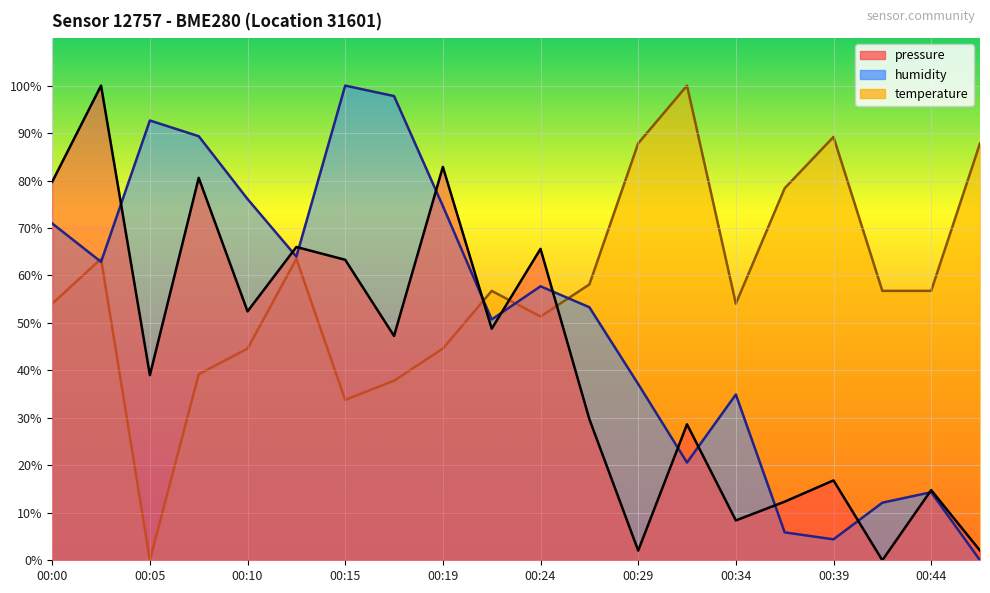

List the series in order of their peak value, highest first.

pressure, humidity, temperature